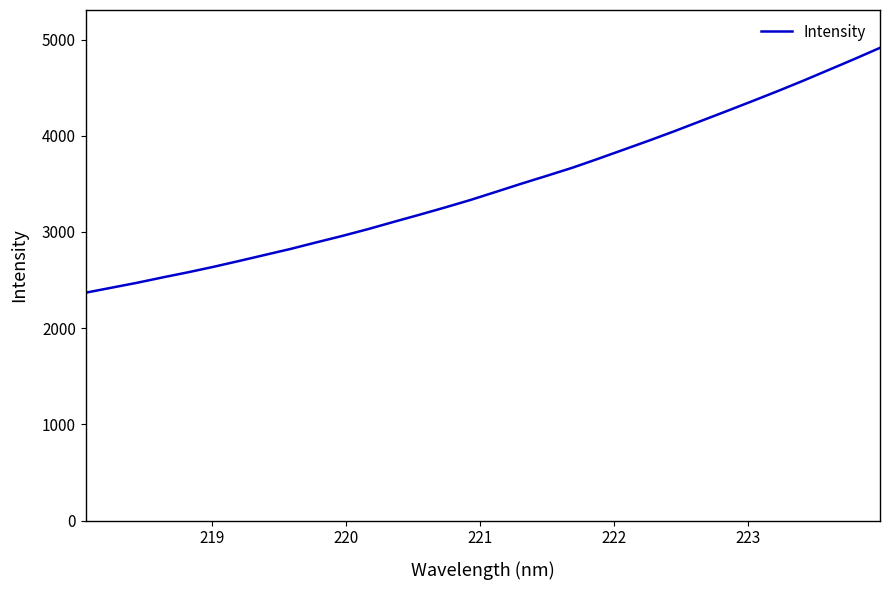

Reading left to right, transcribe all the data shown in this chart.

2369.2	2420.6	2471.9	2527.9	2581.6	2639.0	2699.8	2762.3	2824.7	2892.3	2958.6	3028.8	3104.0	3178.0	3253.6	3332.0	3416.8	3502.3	3584.8	3668.9	3761.5	3856.5	3951.9	4050.4	4152.8	4255.0	4358.5	4463.4	4572.0	4684.4	4797.1	4913.6